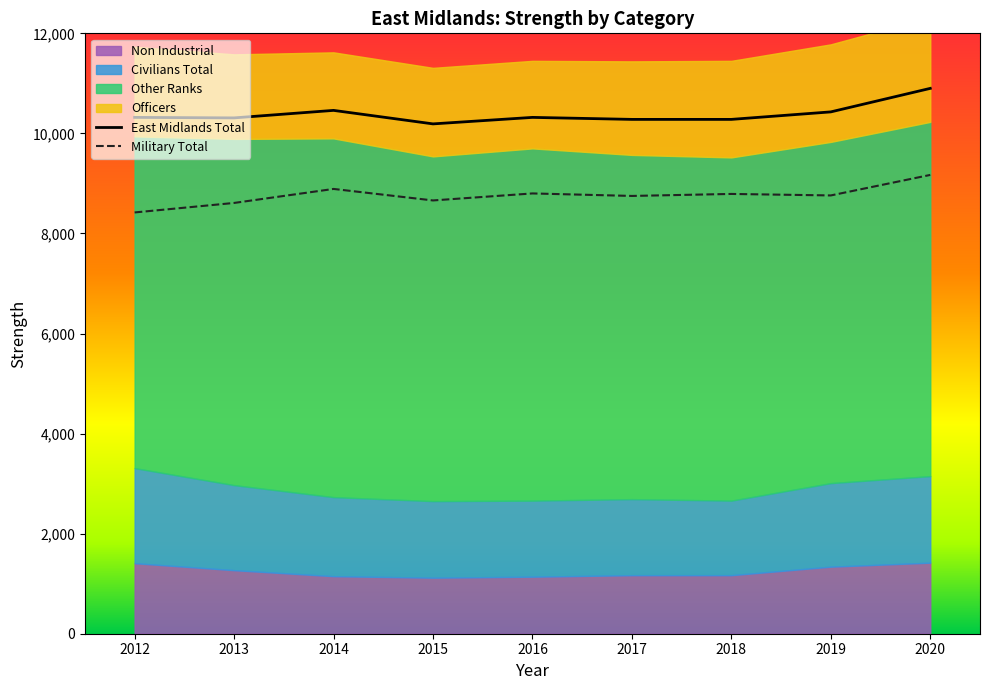

Which series changed the most between 2016 and 2019?

East Midlands Total